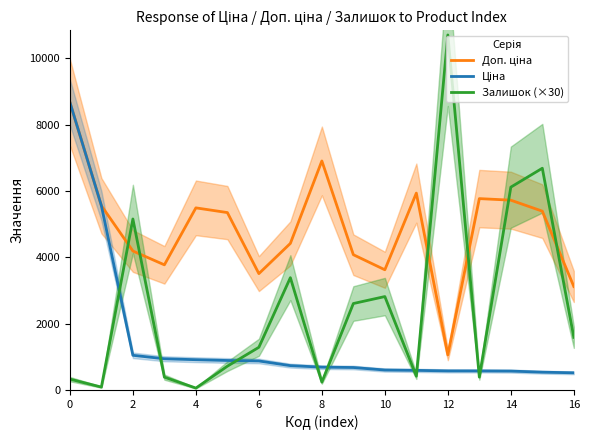

Reading left to right, what are all the values shown in this chart?

Доп. ціна: 8679.5	5560.3	4193.5	3777.0	5495.0	5353.1	3511.9	4423.0	6910.3	4082.3	3627.9	5940.0	1060.0	5774.3	5727.0	5395.7	3123.8
Ціна: 8679.5	5560.3	1048.4	944.2	915.8	892.2	878.0	737.2	691.0	680.4	604.6	594.0	578.1	577.4	572.7	539.6	520.6
Залишок (×30): 330.0	90.0	5160.0	390.0	60.0	720.0	1290.0	3390.0	240.0	2610.0	2820.0	420.0	10710.0	390.0	6120.0	6690.0	1590.0